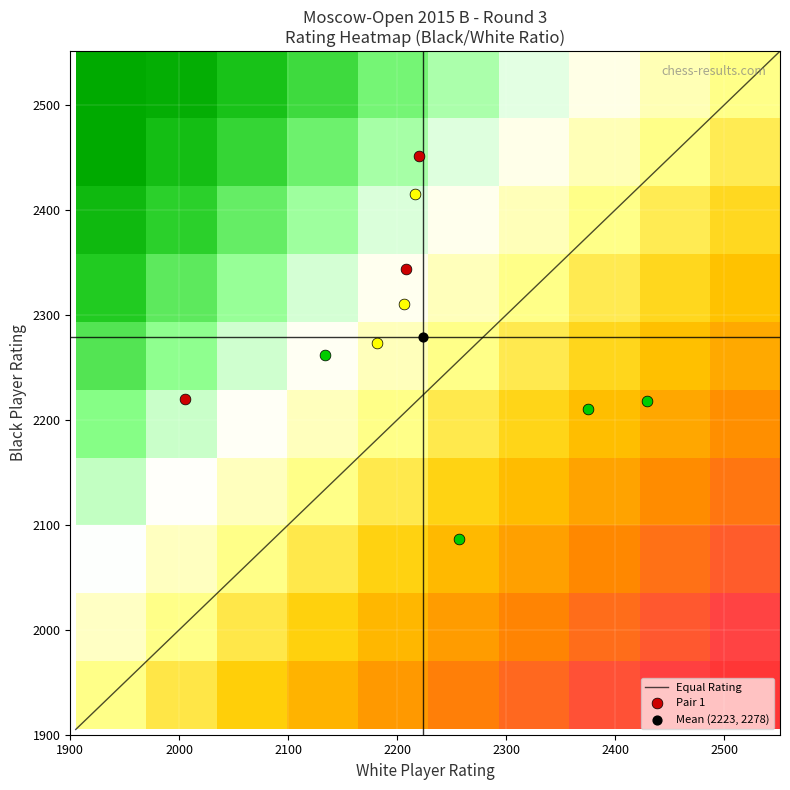

What is the minimum value for Equal Rating?

1905.0